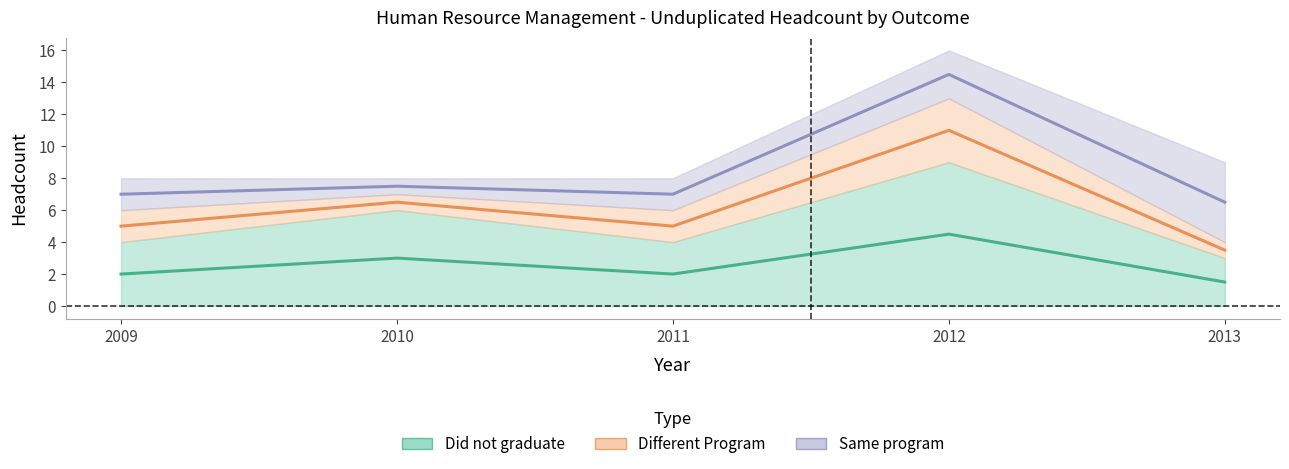

Does the chart have visible grid lines?

No